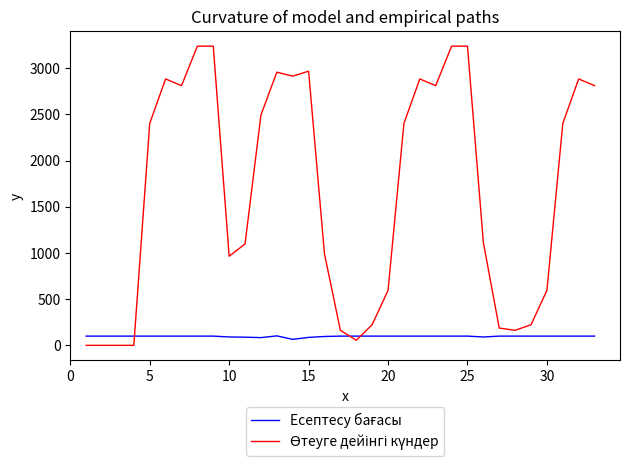

What is the maximum value shown in the chart?

3240.0